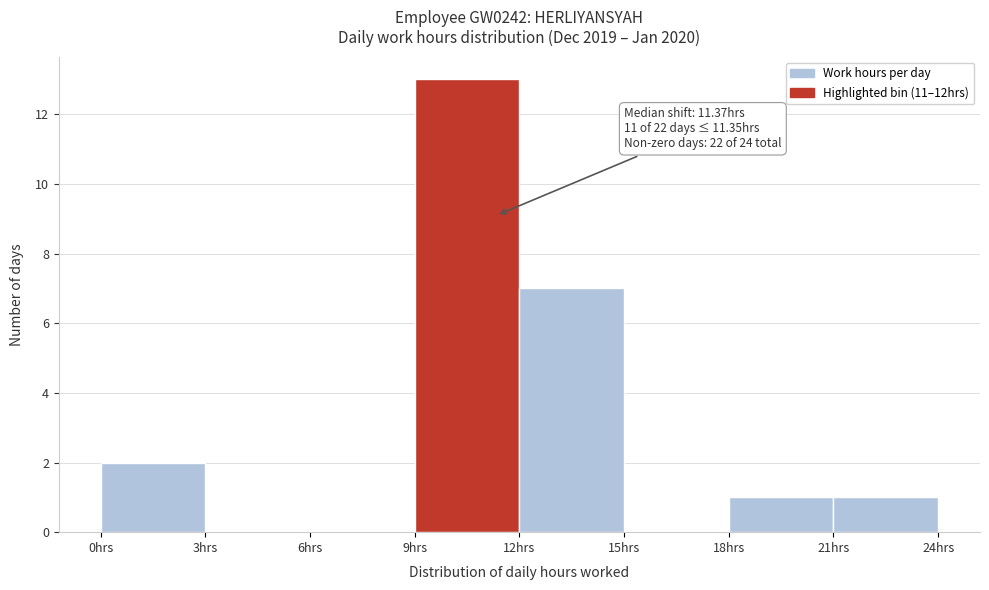

Which range on the x-axis has the tallest bar?

9 to 12